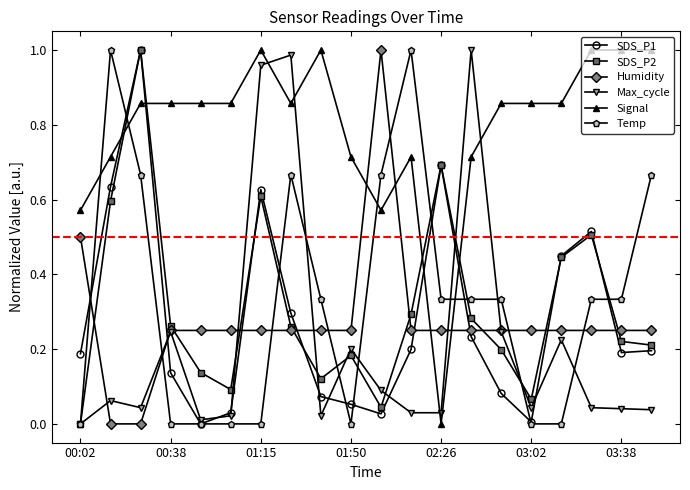

Count the number of data series in this chart.

6